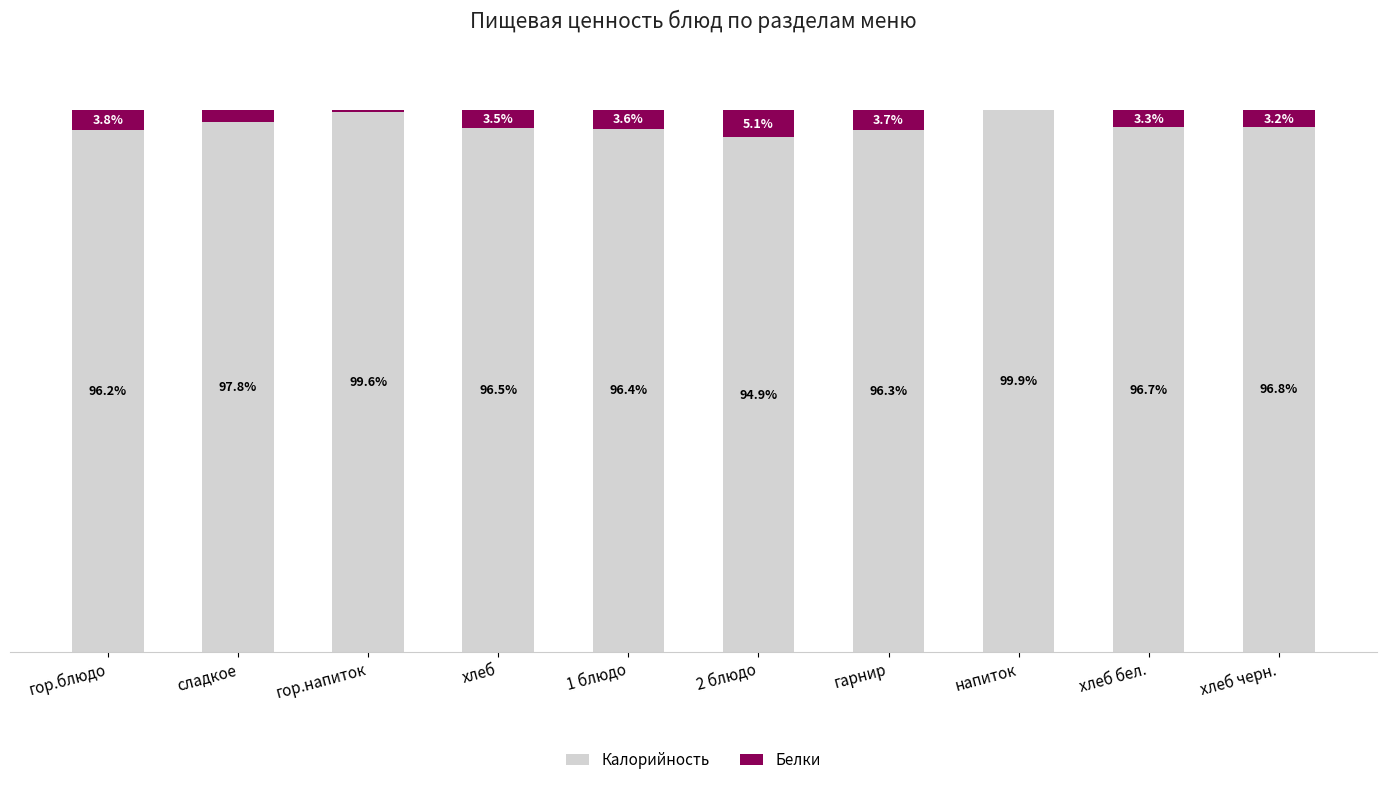

At which label is Калорийность closest to 97?

хлеб черн.